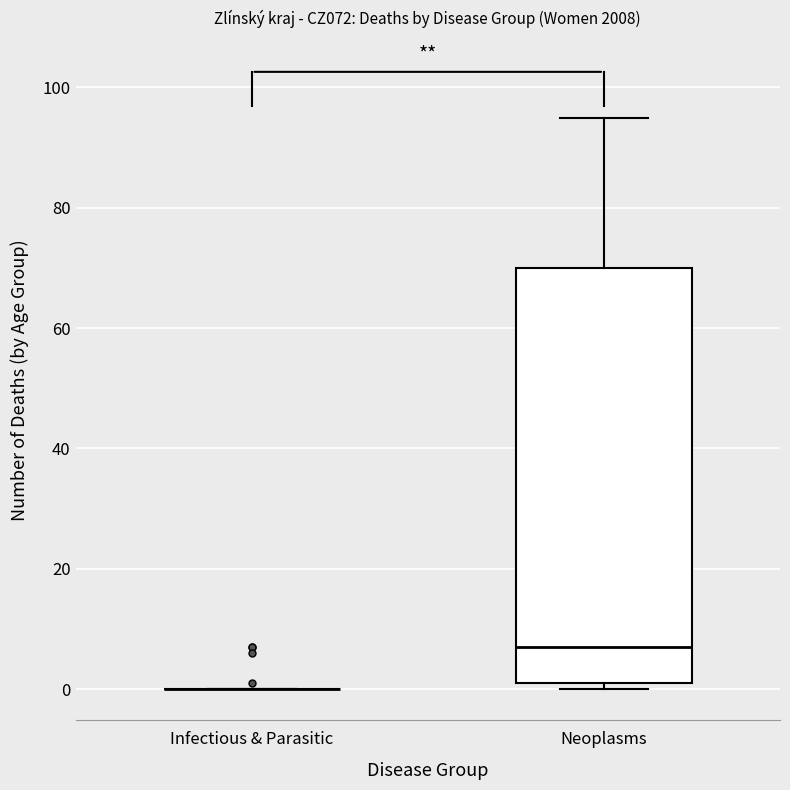

Reading left to right, transcribe this box plot: for each box, give where its median line is, the range the box spans, and where its two whiskers end, as read against the y-axis. The values are not printed on the chart, so give them approximately, as read against the axis.

Infectious & Parasitic: box collapsed to a line at 0, whiskers 0 to 0
Neoplasms: median 8, box 2 to 70, whiskers 0 to 96